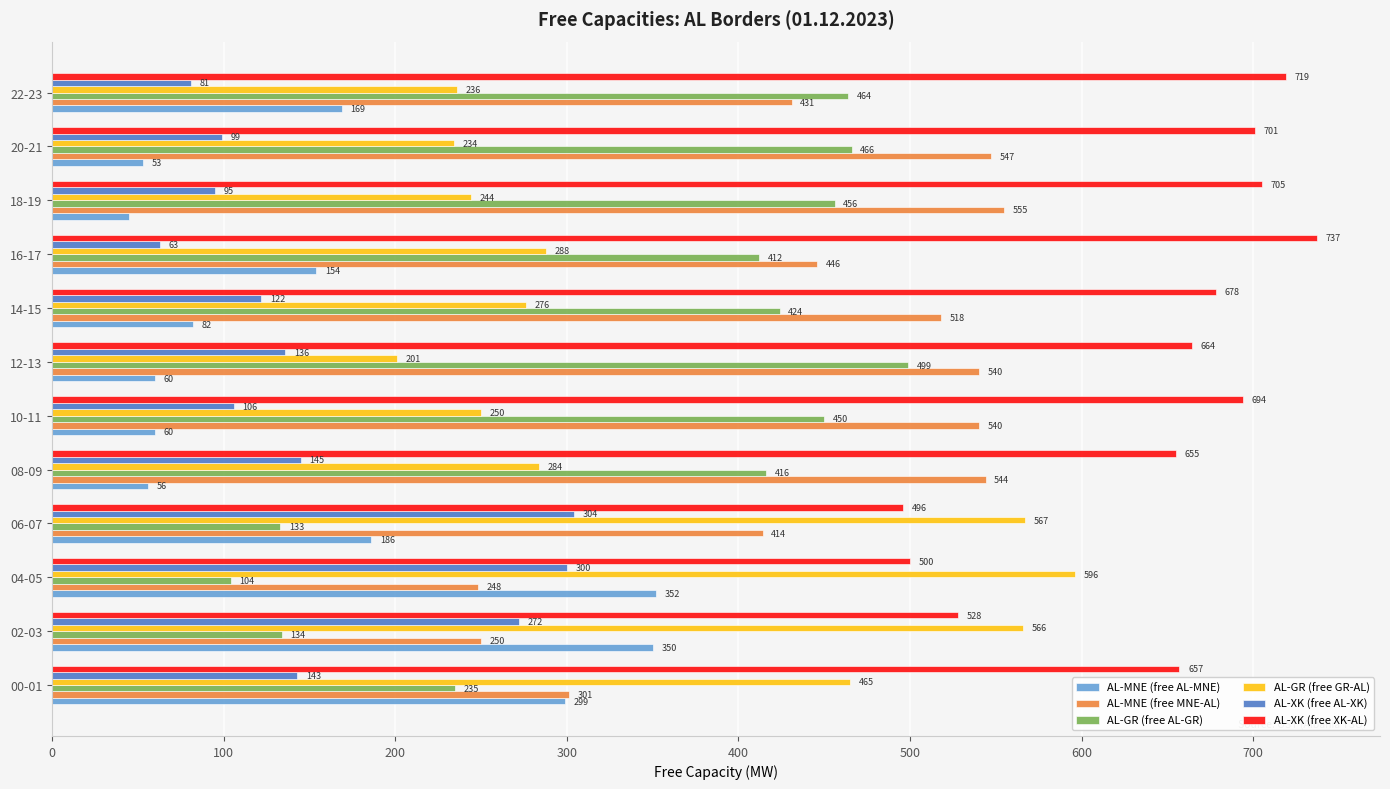

At how many categories does at least one series exceed 78?

12